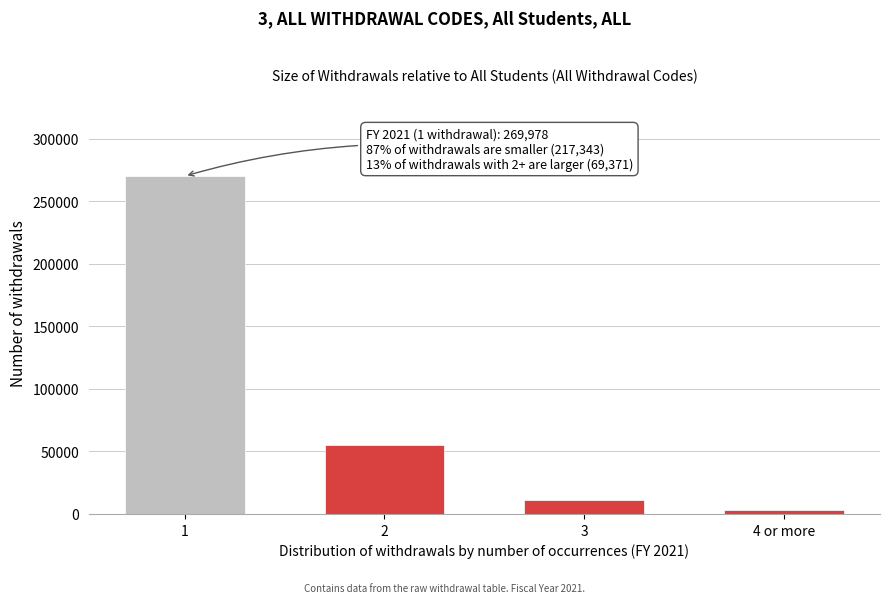

Reading left to right, what are all the values shown in this chart?

269978	55076	10929	3366